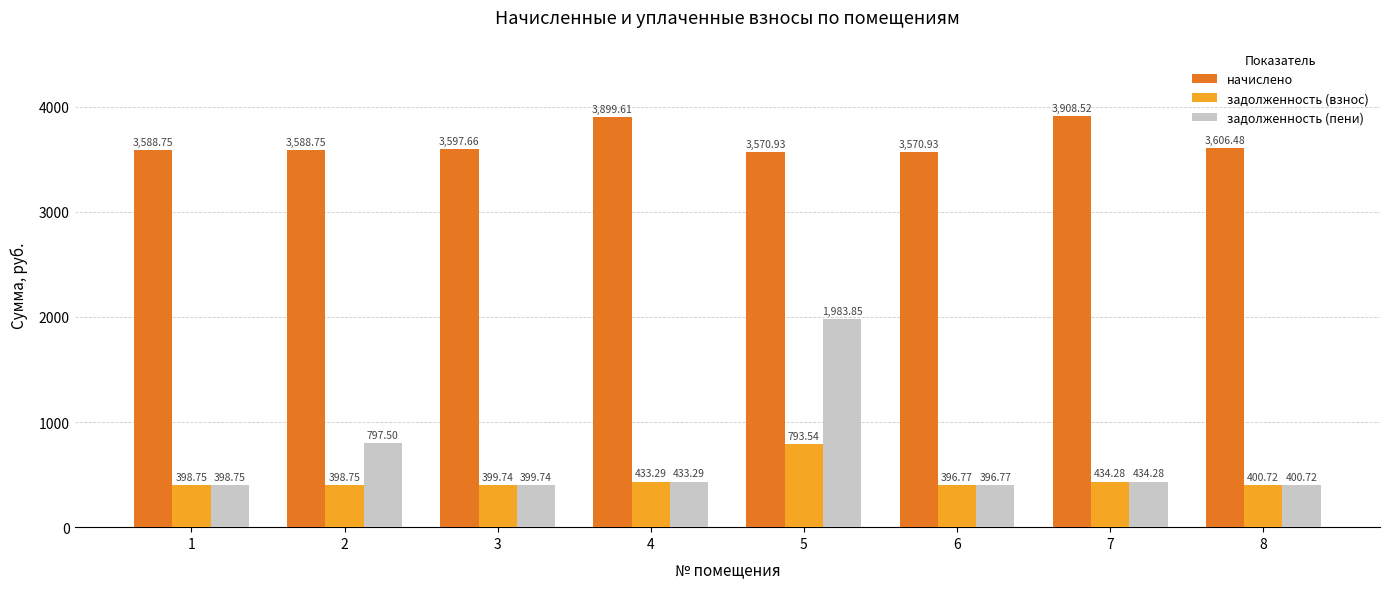

How many groups of bars are there?

8